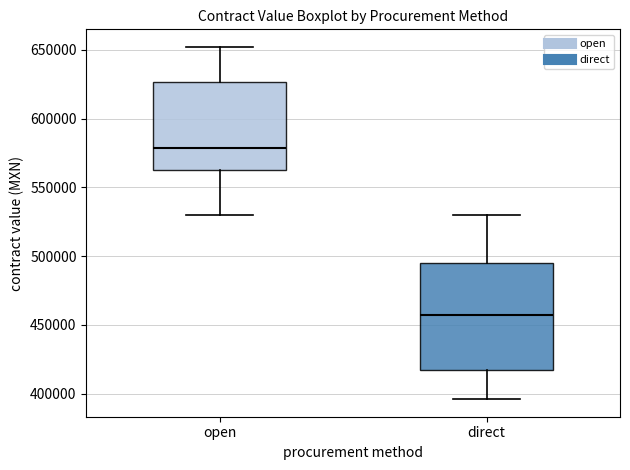

Reading left to right, transcribe this box plot: for each box, give where its median line is, the range the box spans, and where its two whiskers end, as read against the y-axis. The values are not printed on the chart, so give them approximately, as read against the axis.

open: median 580000, box 565000 to 625000, whiskers 530000 to 650000
direct: median 455000, box 415000 to 495000, whiskers 395000 to 530000